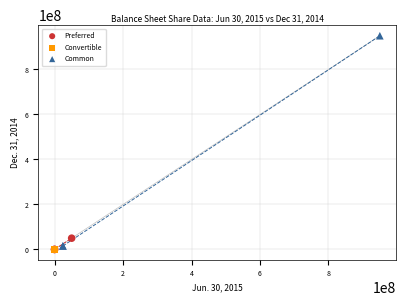

Which series contains the highest Y value?

Common